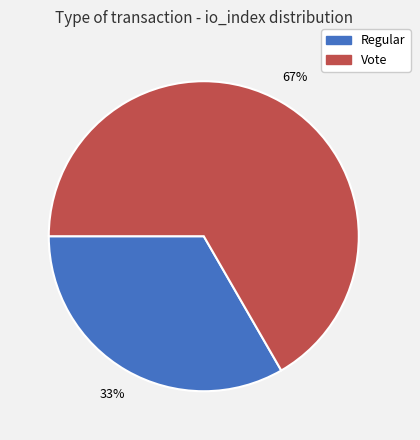

Between Regular and Vote, which is larger?

Vote